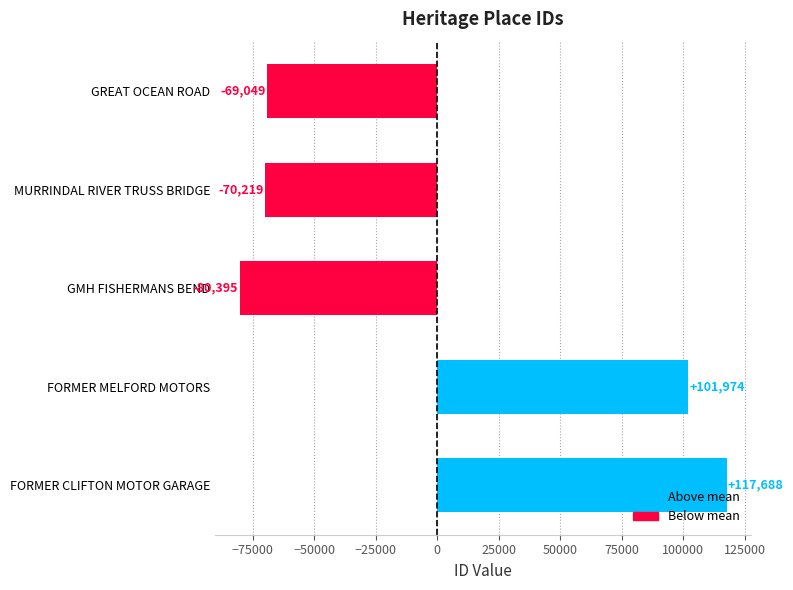

The chart shows a value of -53871.9 at GMH FISHERMANS BEND. True or false?

False